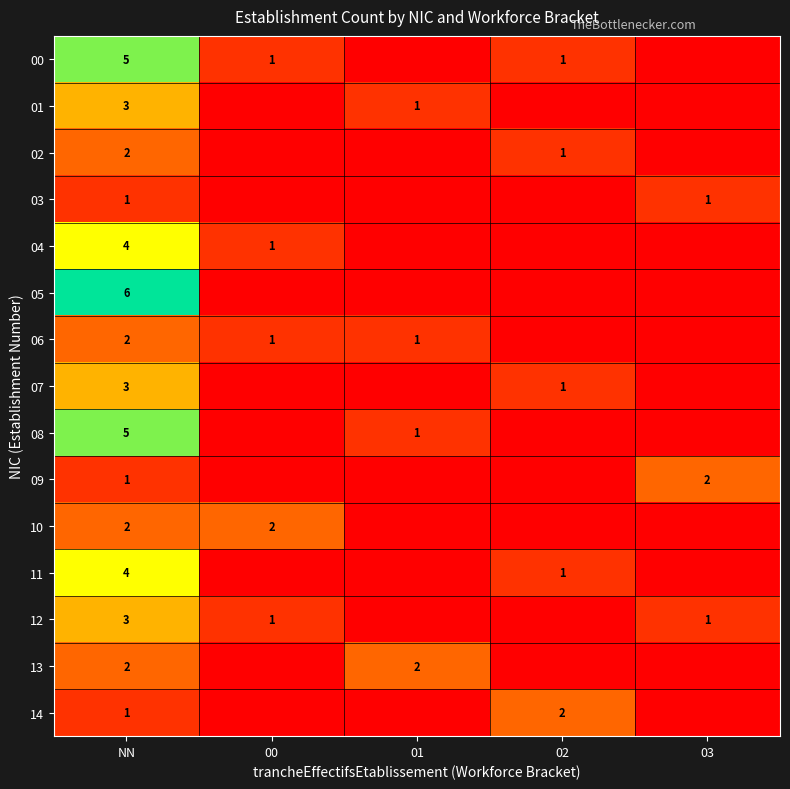

What is the spread (max minus min) of values at 00?

2